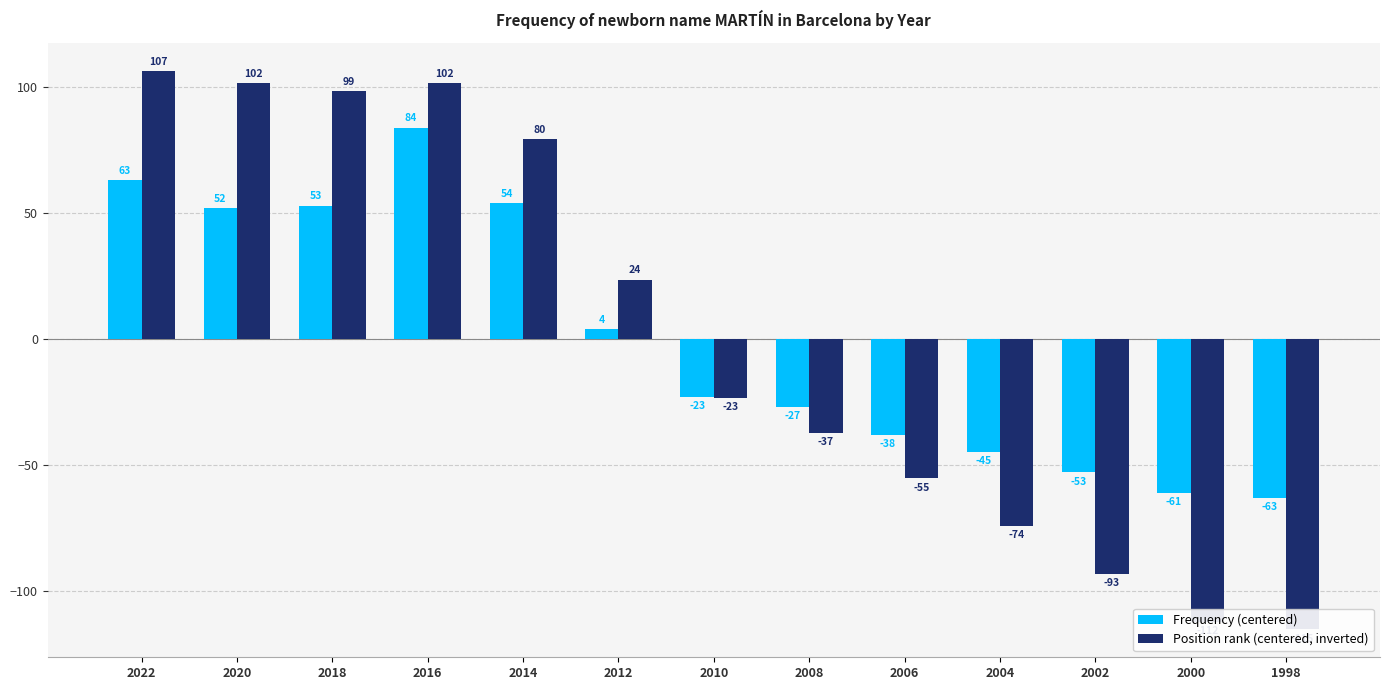

List the series in order of their overall mean, highest first.

Frequency (centered), Position rank (centered, inverted)